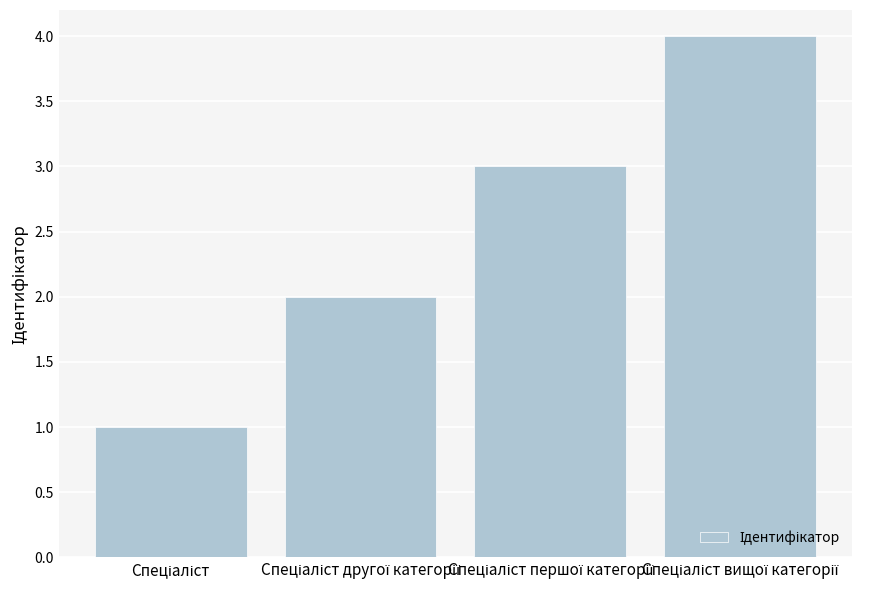

What is the sum of all values?

10